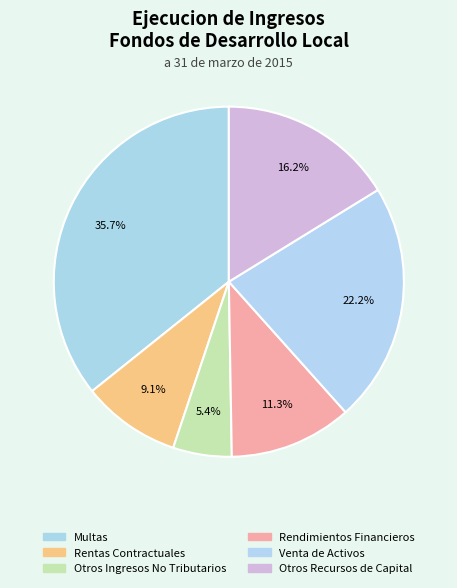

The Rentas Contractuales slice represents 4% of the pie. True or false?

False